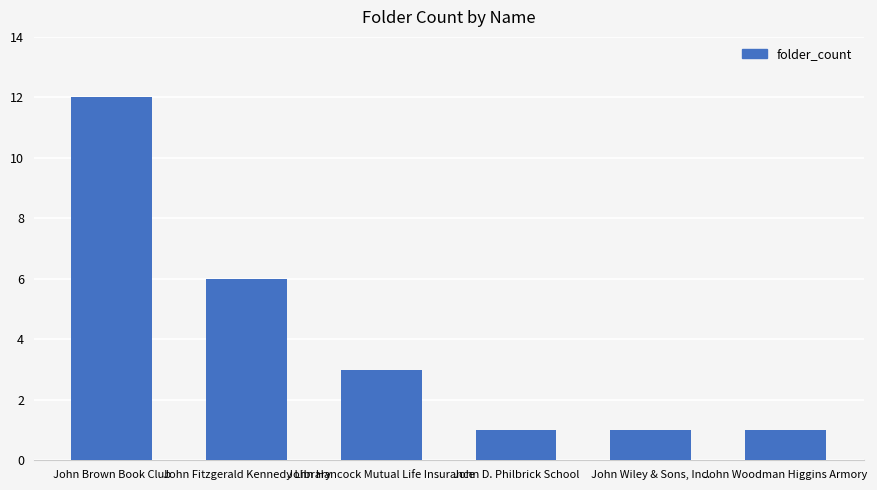

What is the greatest value displayed?

12